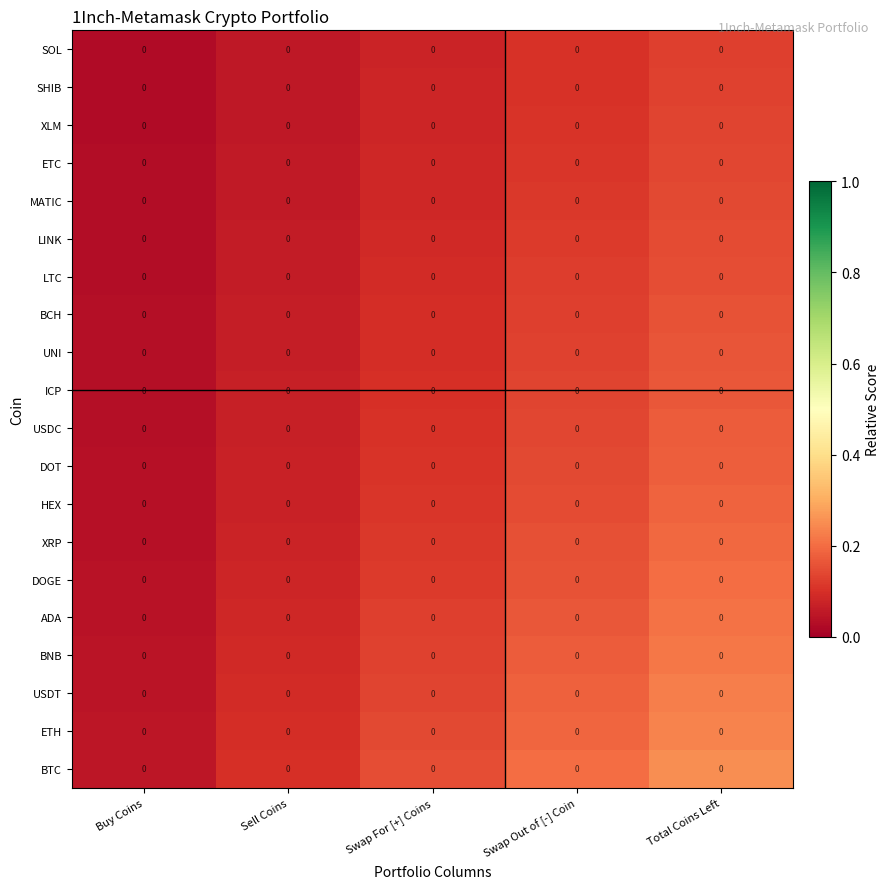

Count the number of categories in the chart.

5